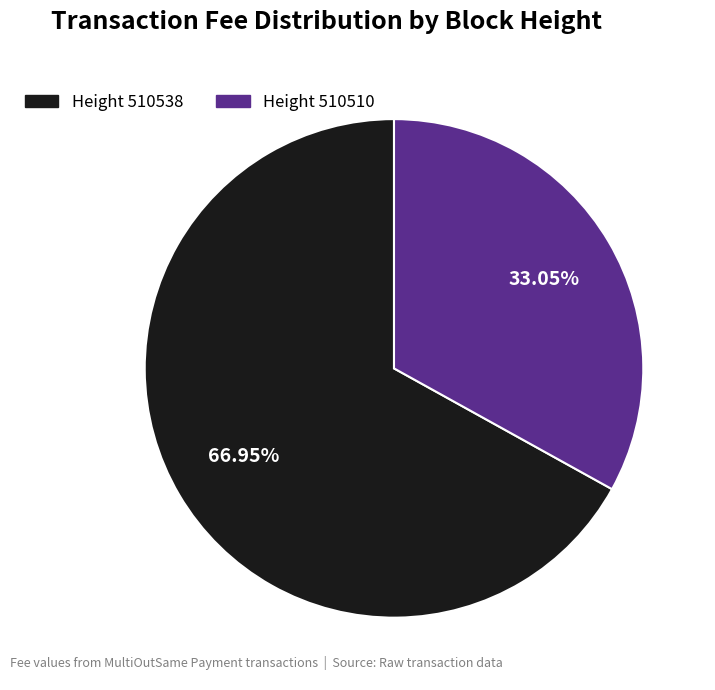

What is the majority slice?

Height 510538